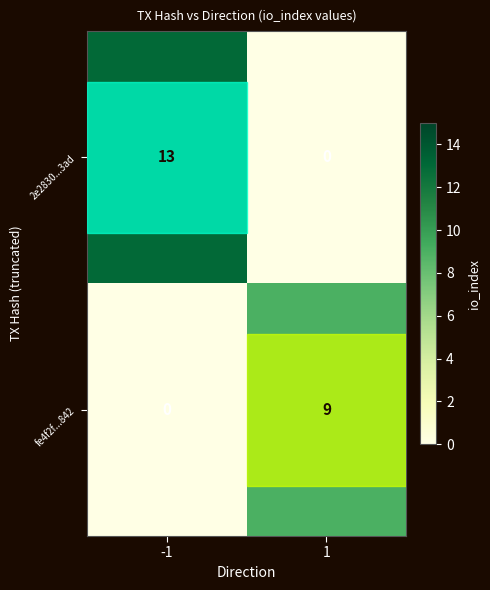

Which series has the largest range (max minus min)?

2e2830...3ad